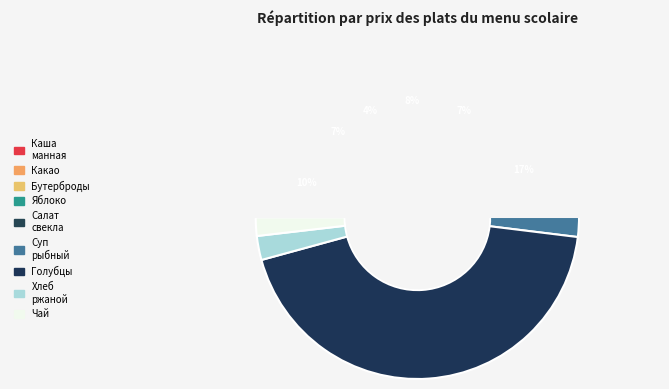

Is it true that ГОЛУБЦЫ ЛЕНИВЫЕ С КУРОЙ is 36% of the pie?

False